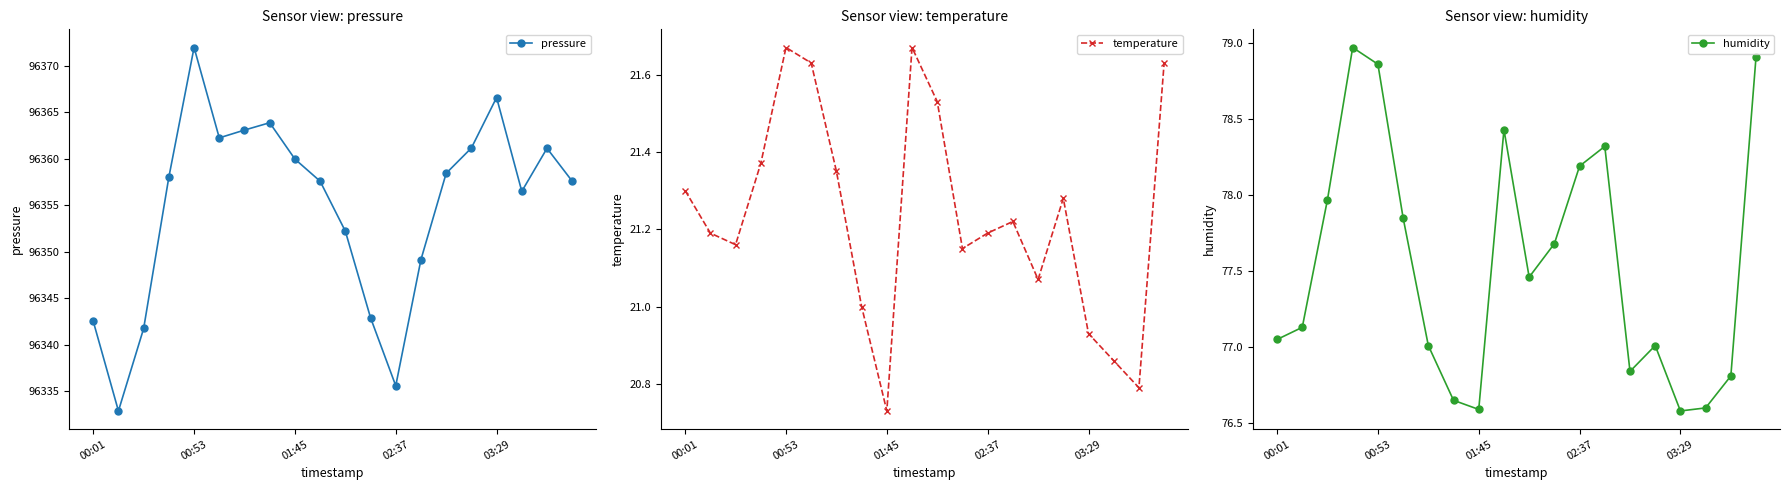

What is the sum of all humidity values?

1550.9